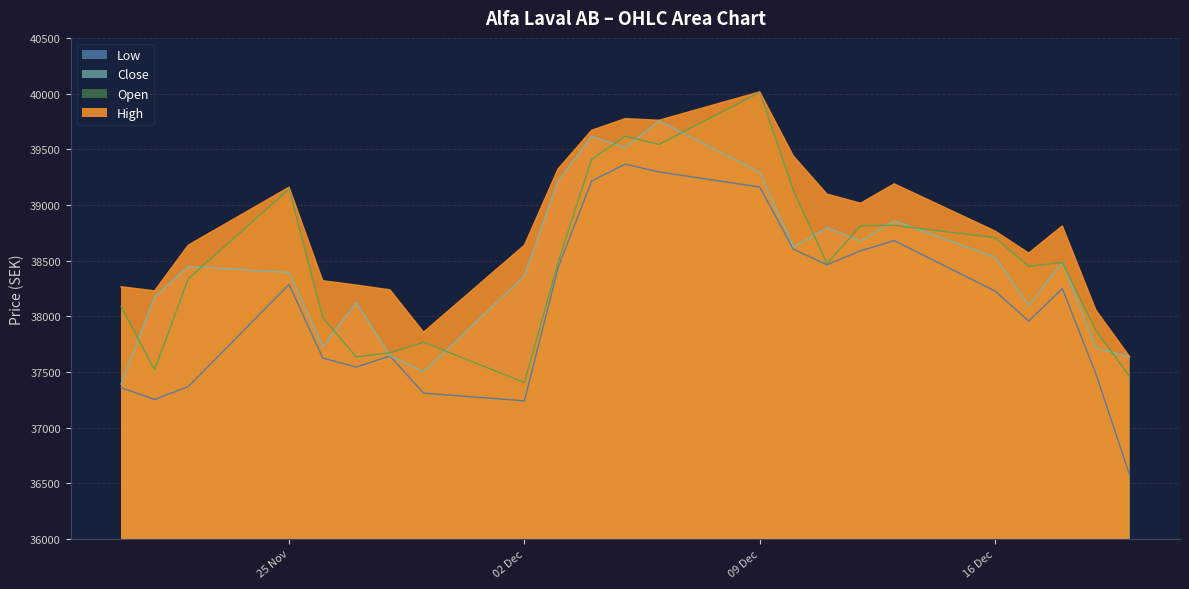

What are all the series names shown in the legend?

Open, High, Low, Close